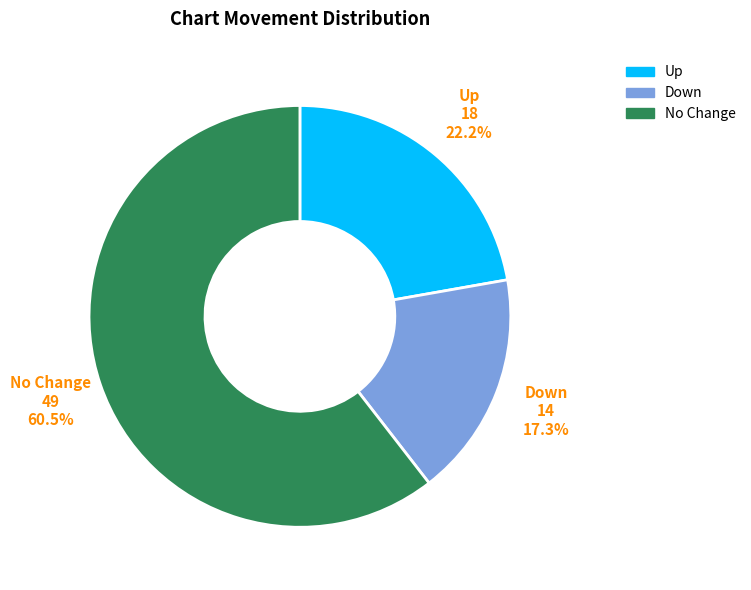

What is the total percentage of Up and Down?

39.5%